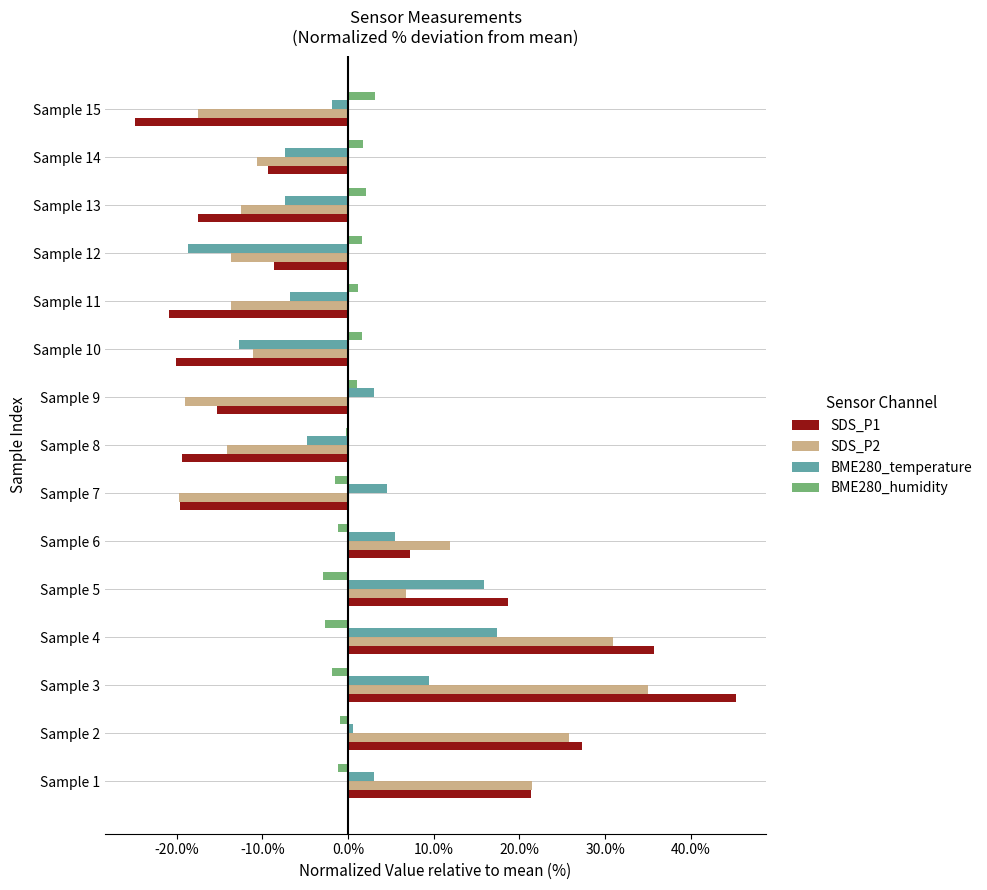

Is the value of SDS_P1 at Sample 2 greater than the value of BME280_humidity at Sample 5?

Yes